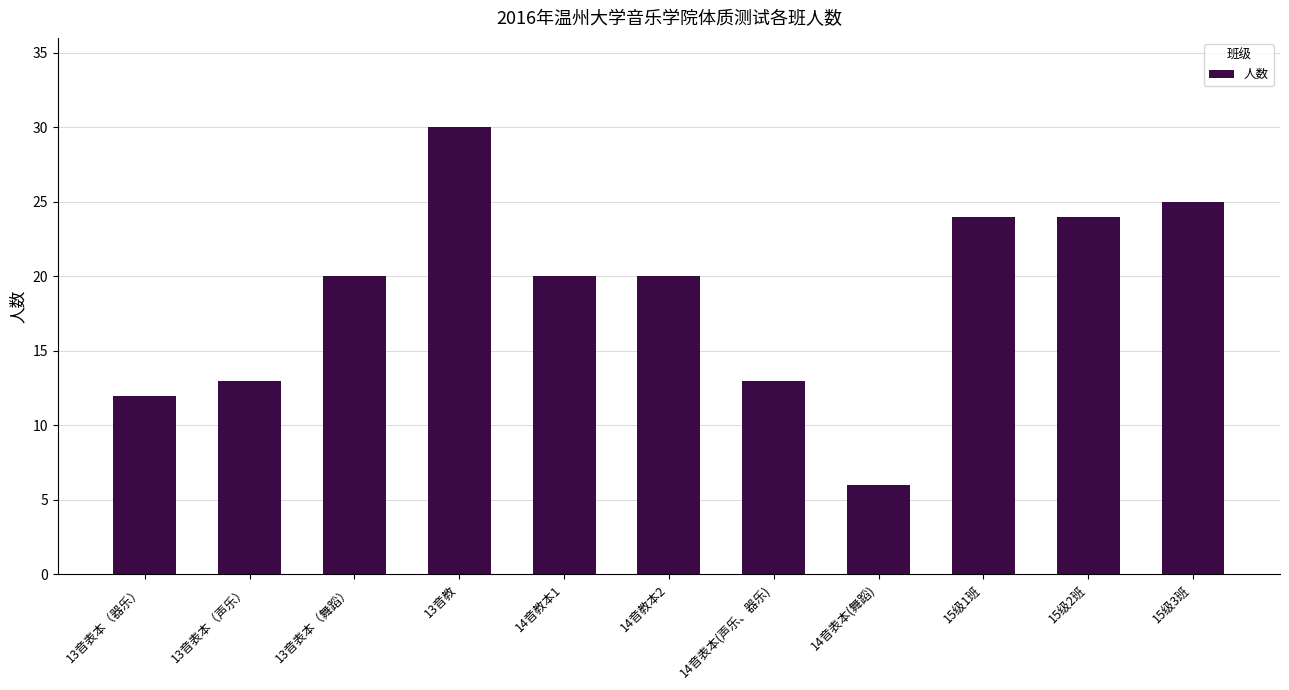

Does the chart contain stacked bars?

No